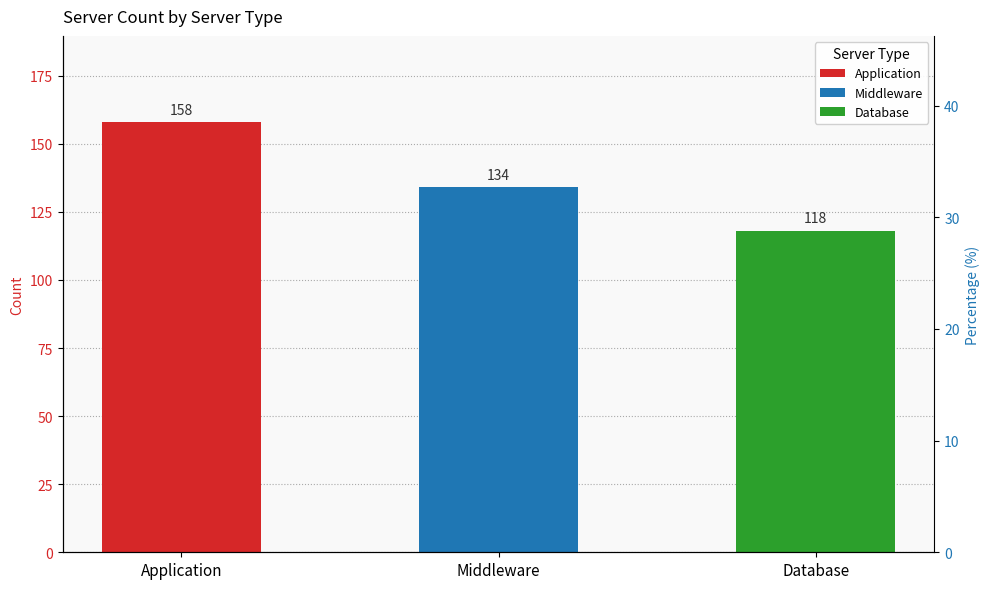

What is the change in value from Application to Database?

-40